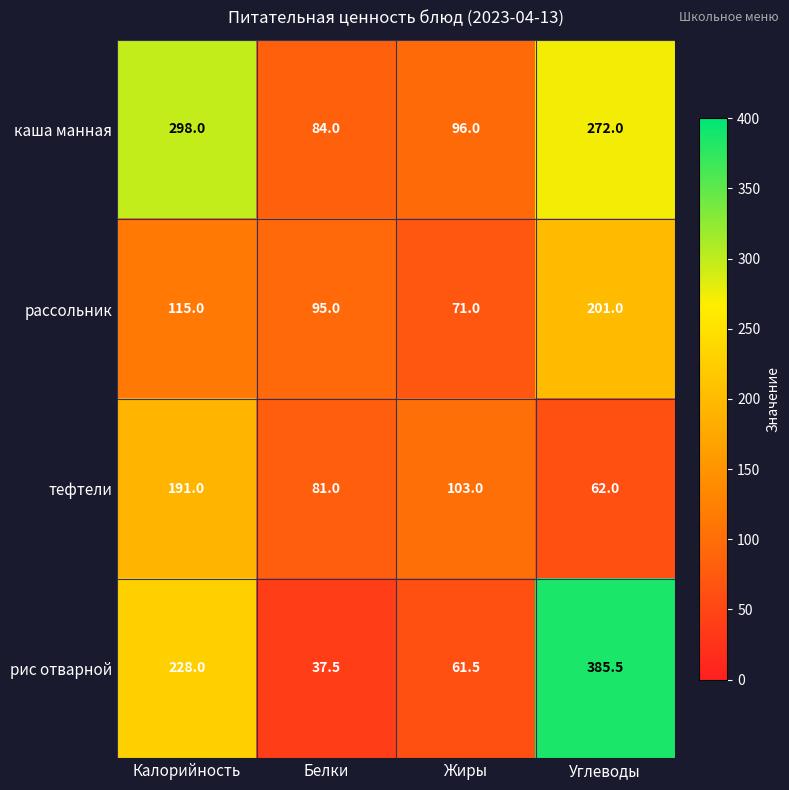

The каша манная series shows 56.0 at Белки. True or false?

False